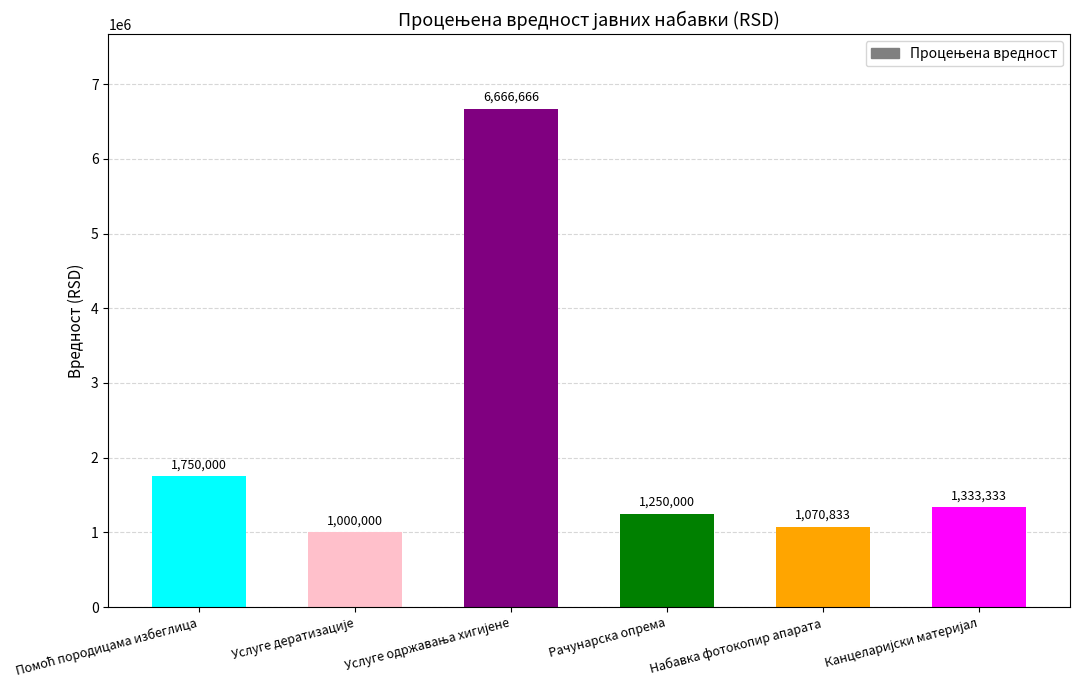

What is the greatest value displayed?

6666666